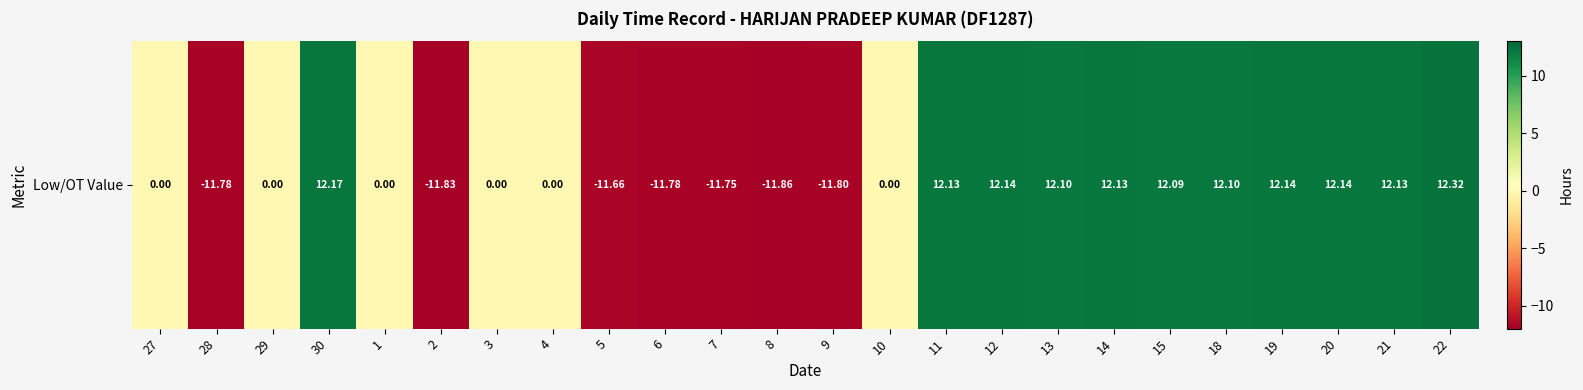

What is the minimum value shown in the chart?

-11.9